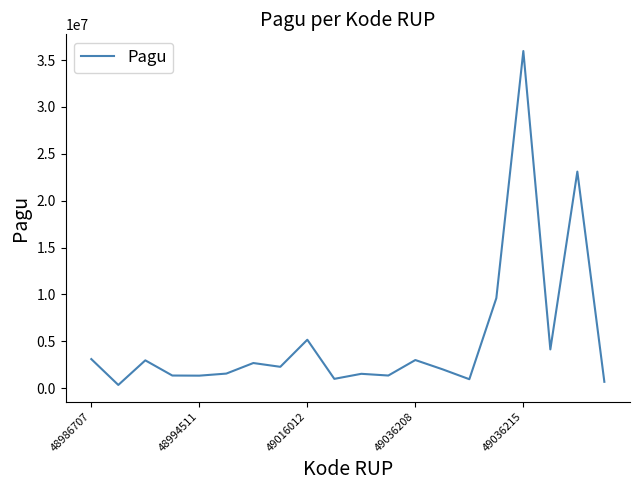

What is the maximum value shown in the chart?

35965200